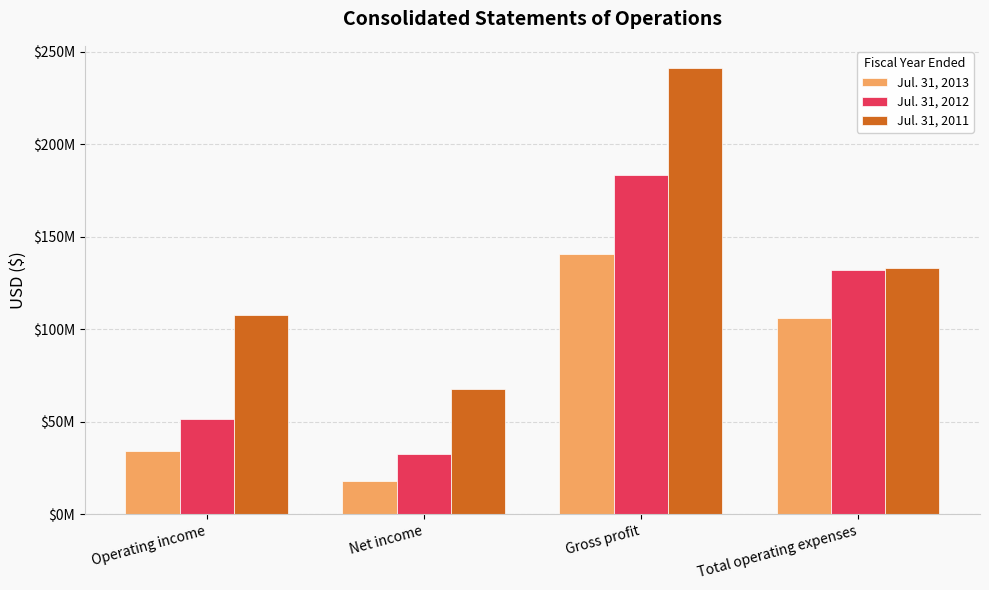

What is the total value across all series at Operating income?

193564000